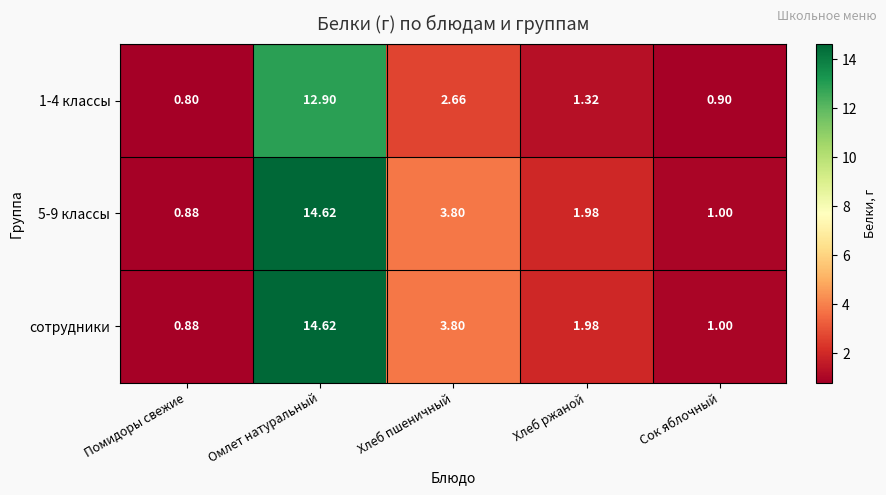

At which category is the sum across all series the highest?

Омлет натуральный